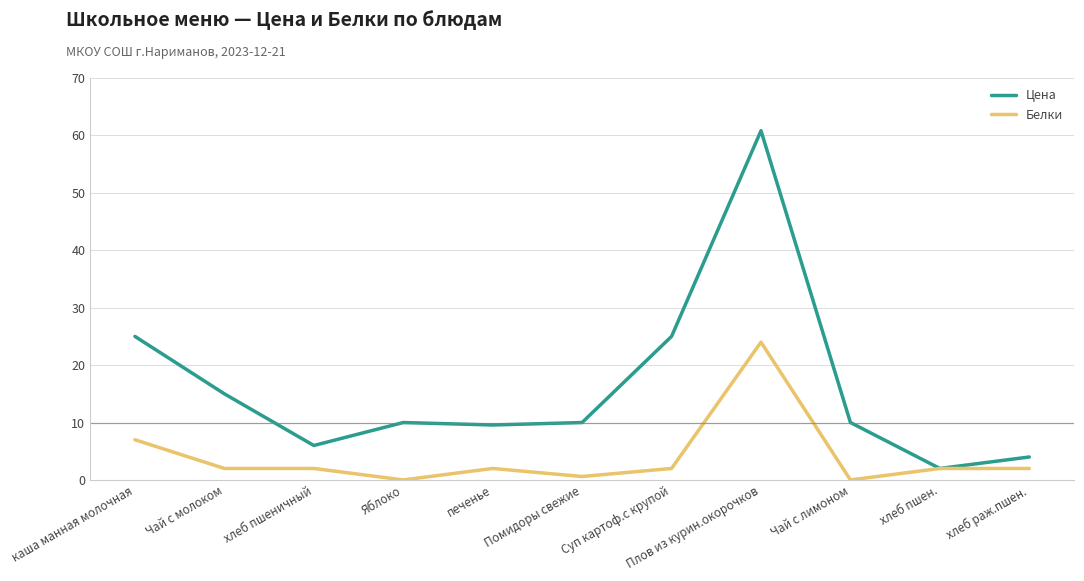

Does the chart display data point markers on the line(s)?

No